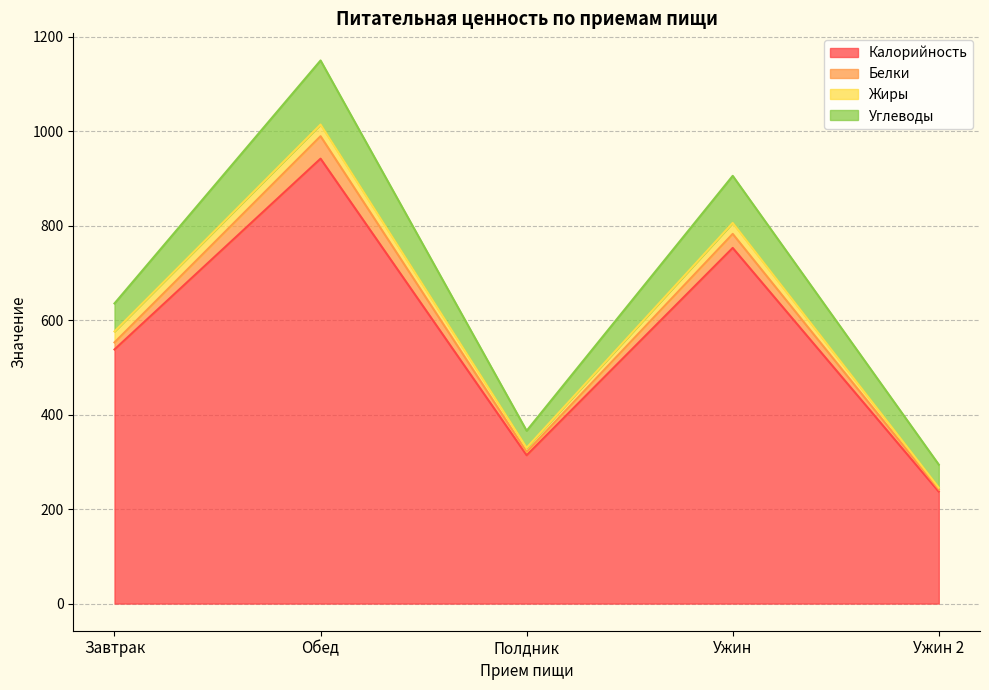

At how many categories does at least one series exceed 739?

2